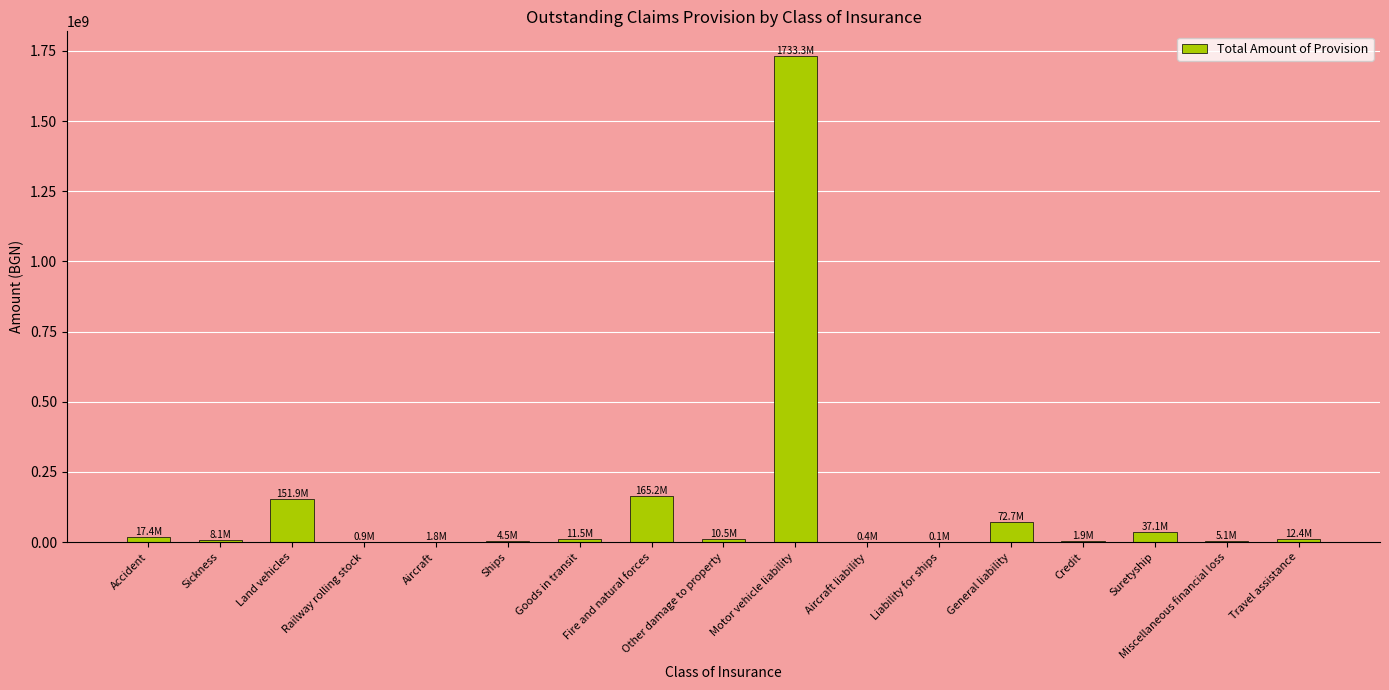

Where is the data nearest to the value 866704587?

Fire and natural forces